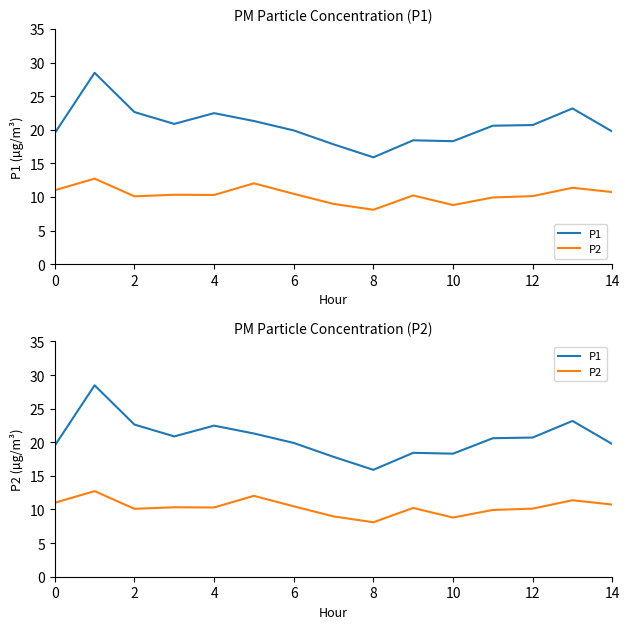

The P1 series shows 26.1 at 0. True or false?

False